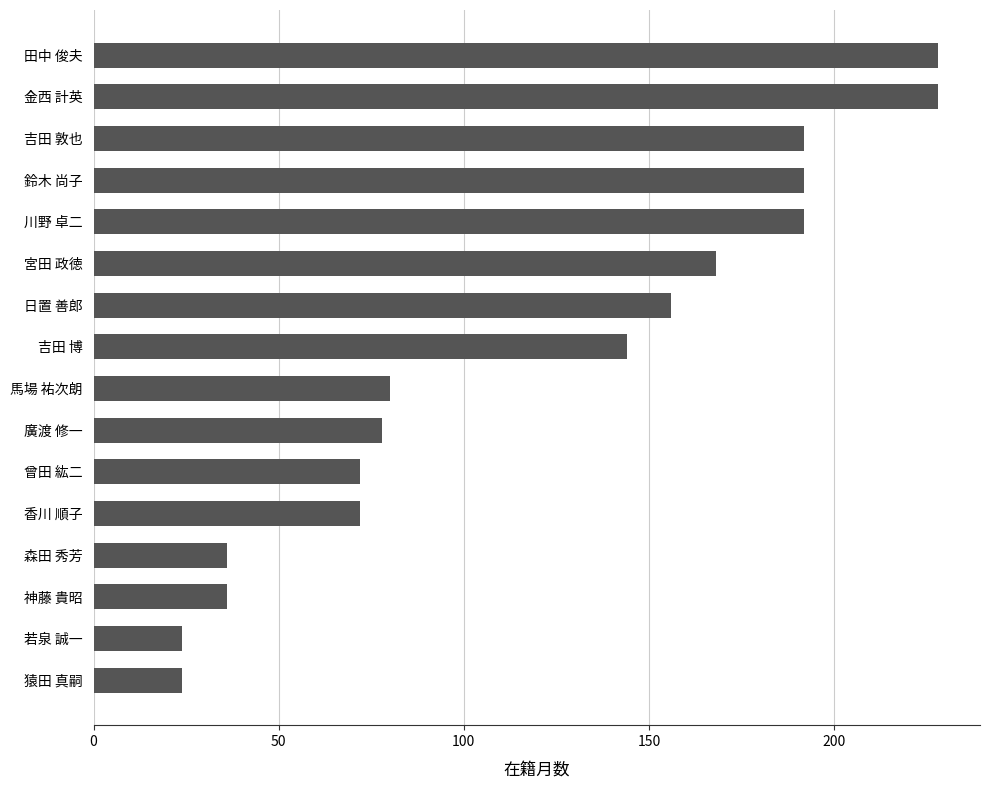

What is the maximum value shown in the chart?

228